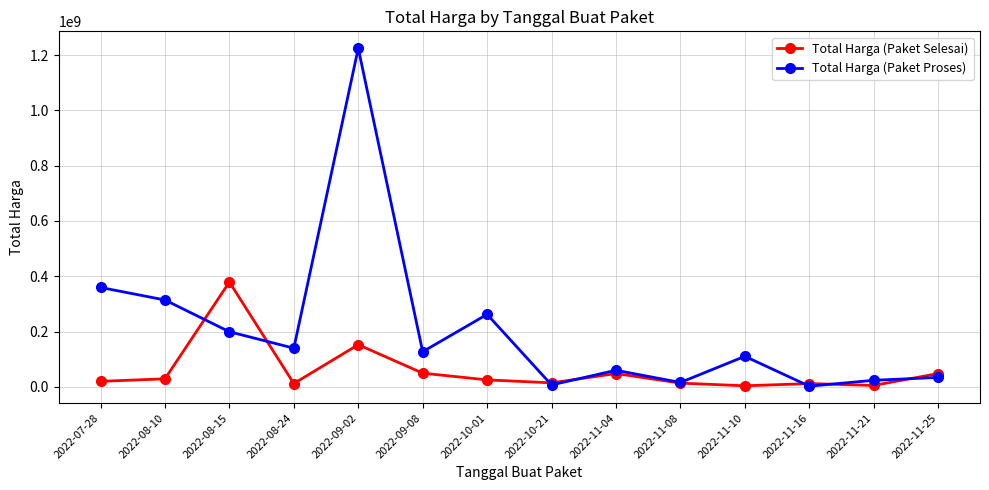

List the series in order of their overall mean, highest first.

Total Harga (Paket Proses), Total Harga (Paket Selesai)